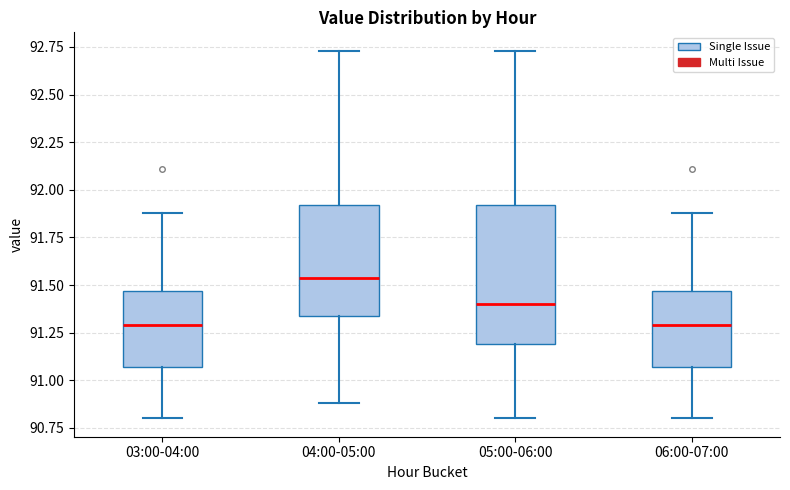

Reading left to right, transcribe this box plot: for each box, give where its median line is, the range the box spans, and where its two whiskers end, as read against the y-axis. The values are not printed on the chart, so give them approximately, as read against the axis.

03:00-04:00: median 91.30, box 91.05 to 91.45, whiskers 90.80 to 91.90
04:00-05:00: median 91.55, box 91.35 to 91.90, whiskers 90.90 to 92.75
05:00-06:00: median 91.40, box 91.20 to 91.90, whiskers 90.80 to 92.75
06:00-07:00: median 91.30, box 91.05 to 91.45, whiskers 90.80 to 91.90